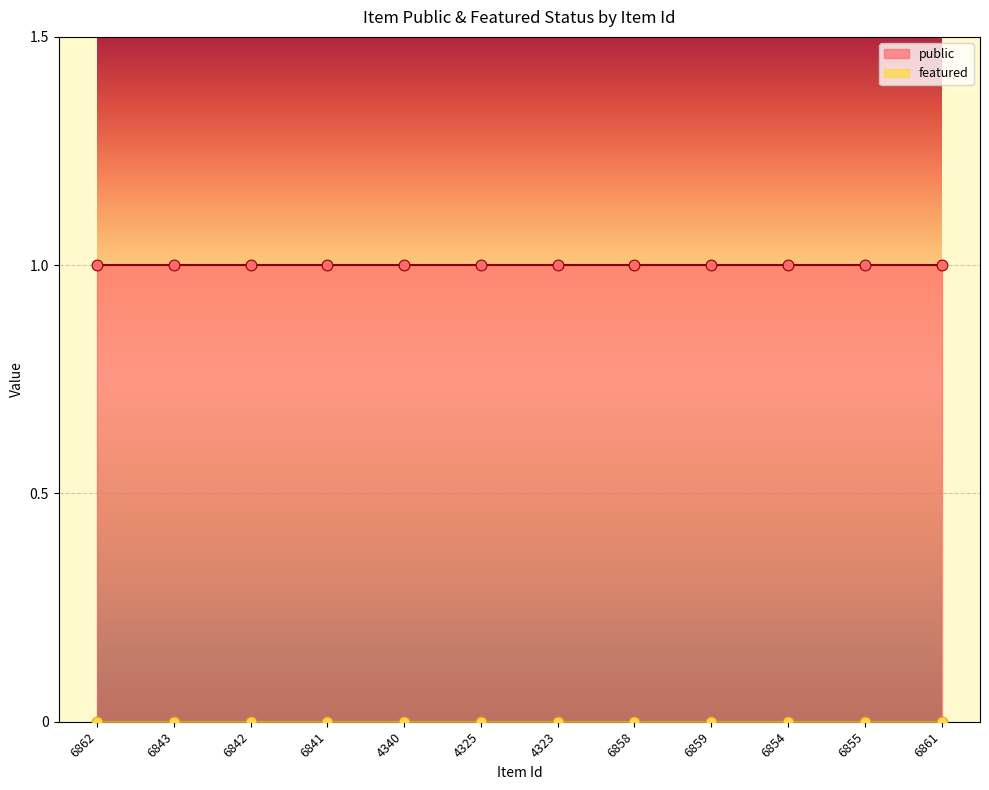

Which series contains the lowest Y value?

featured